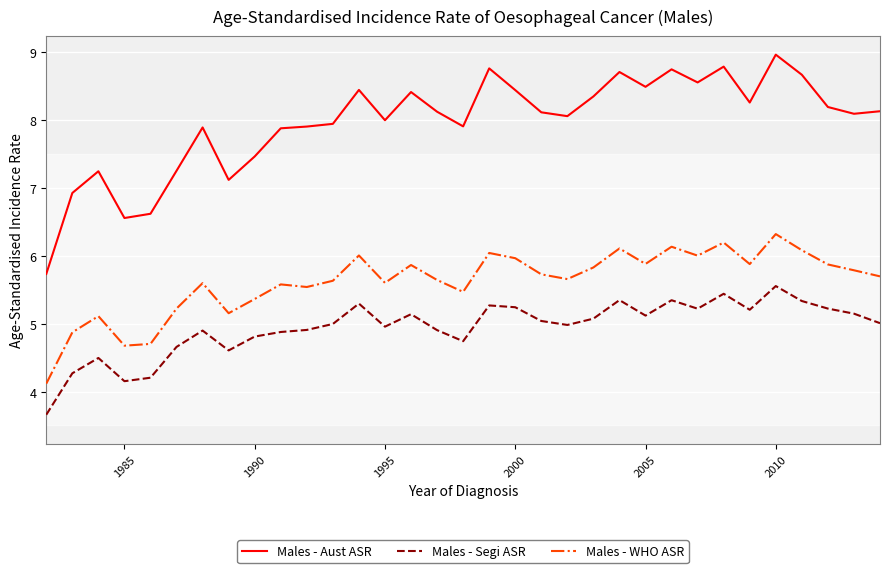

Rank the series by their average value, from highest to lowest.

Males - Aust ASR, Males - WHO ASR, Males - Segi ASR